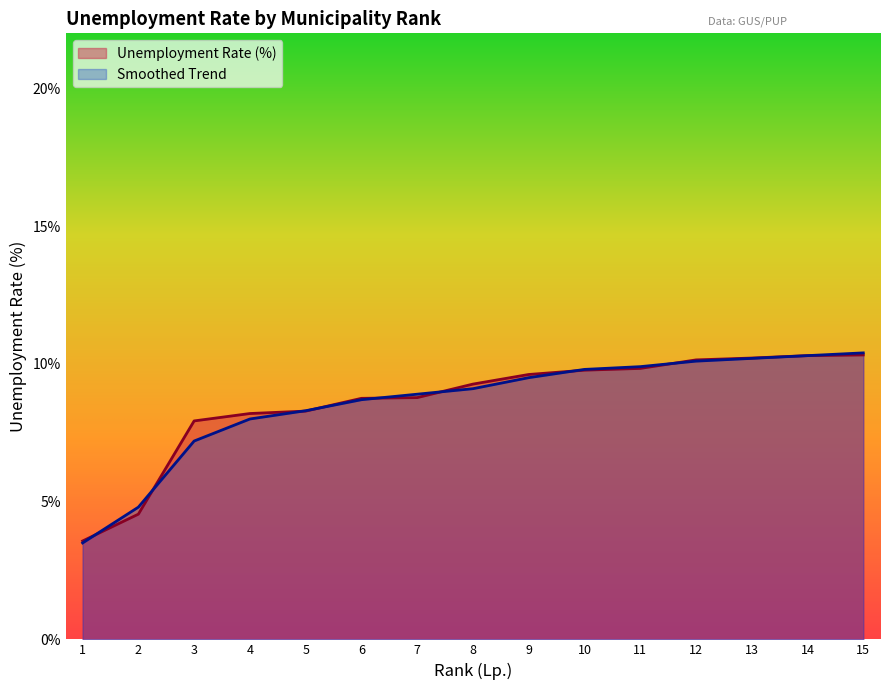

Which series has the largest range (max minus min)?

Smoothed Trend